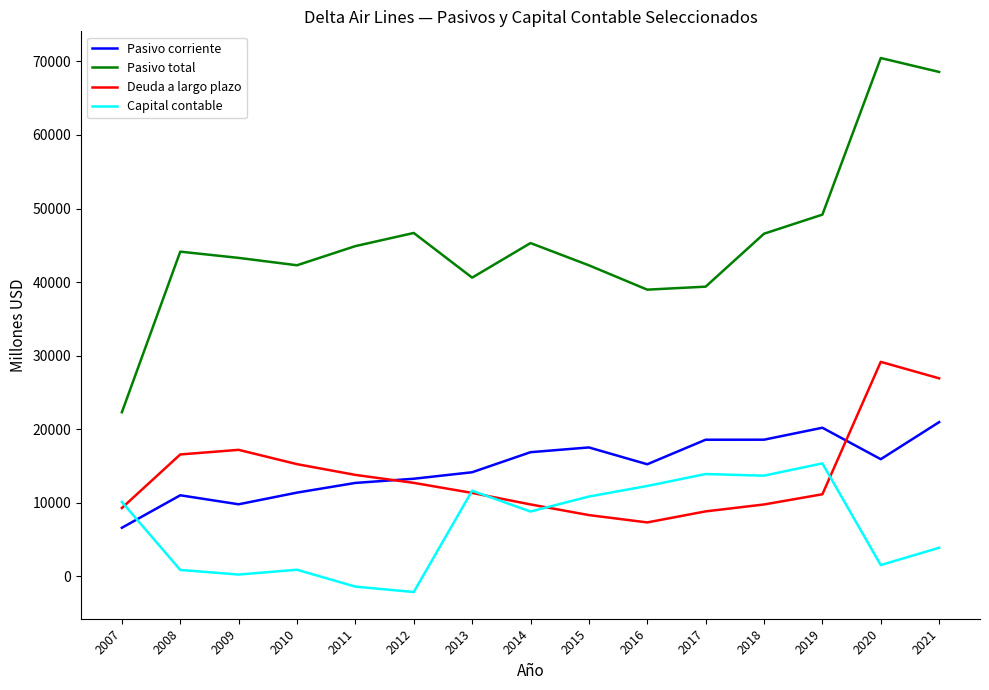

Which label corresponds to the largest value in the chart?

2020